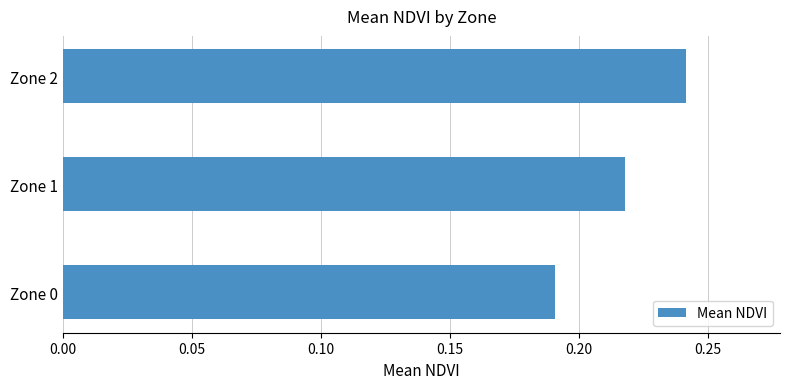

Between Zone 0 and Zone 1, which is larger?

Zone 1